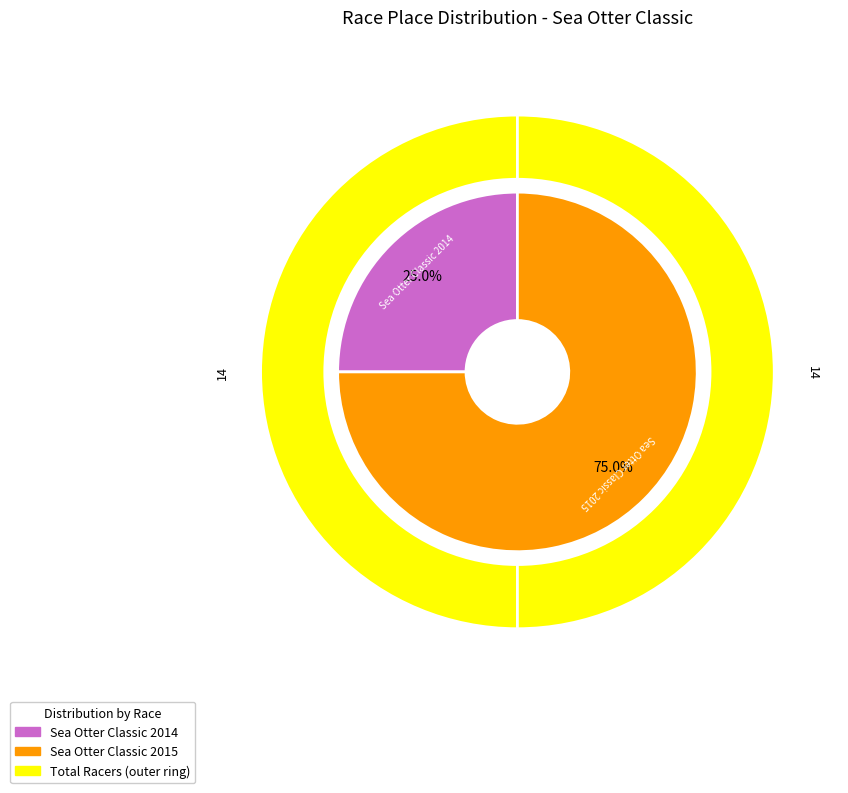

Is it true that Sea Otter Classic 2015 is 61% of the pie?

False